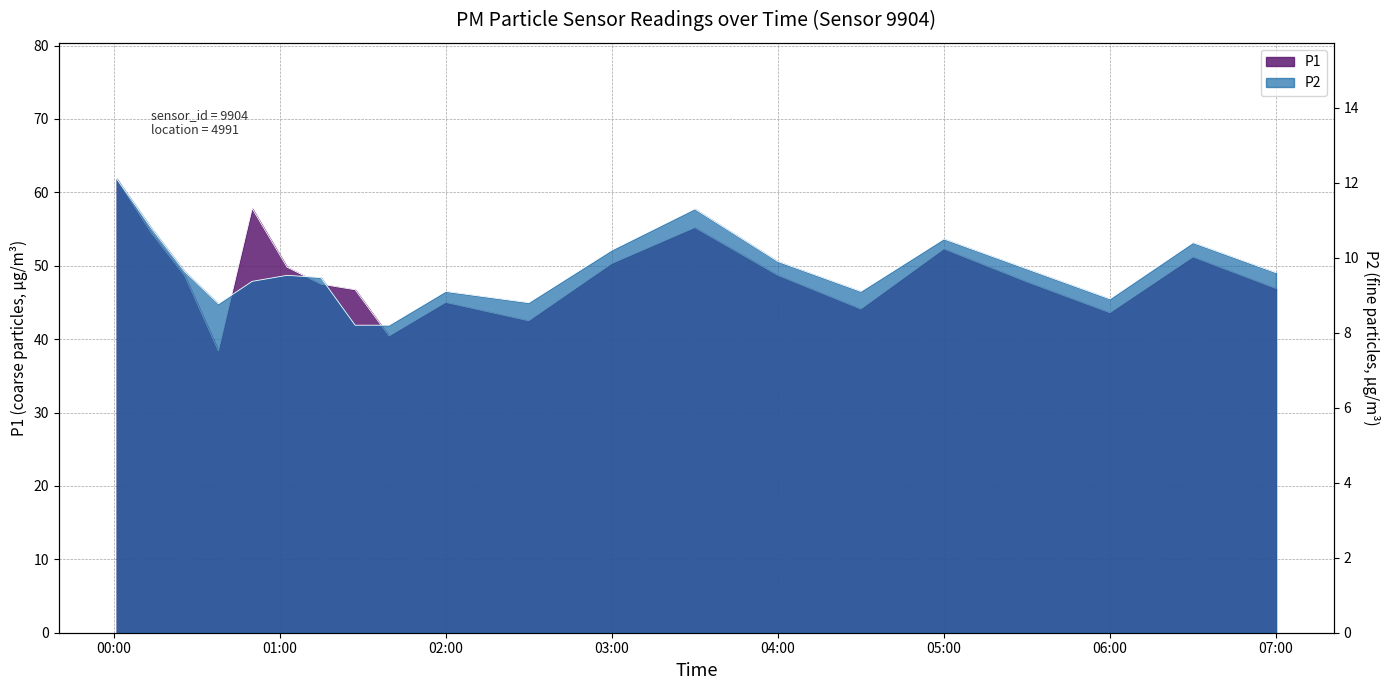

Where does the P1 series first go above 48?

00:01